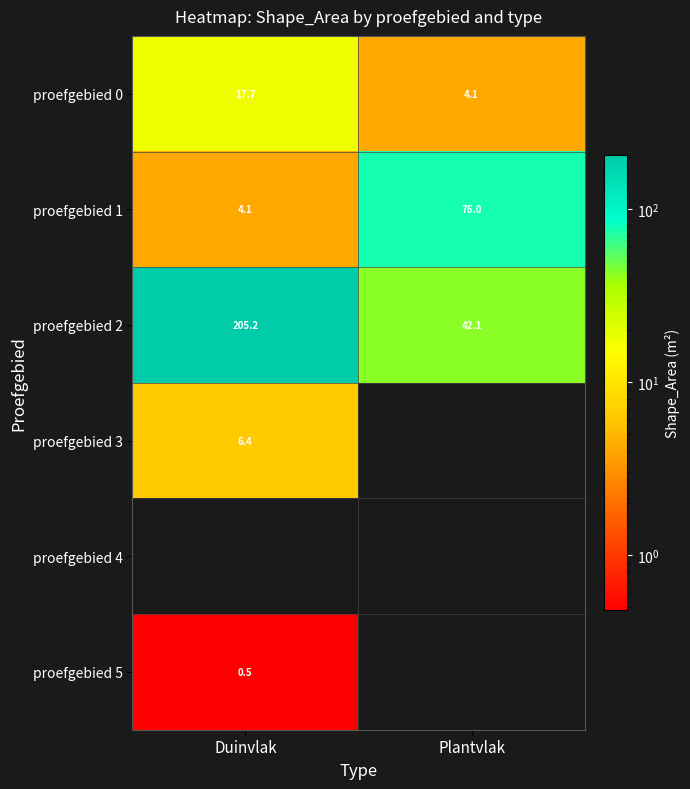

Rank the categories by proefgebied 2 value from highest to lowest.

Duinvlak, Plantvlak